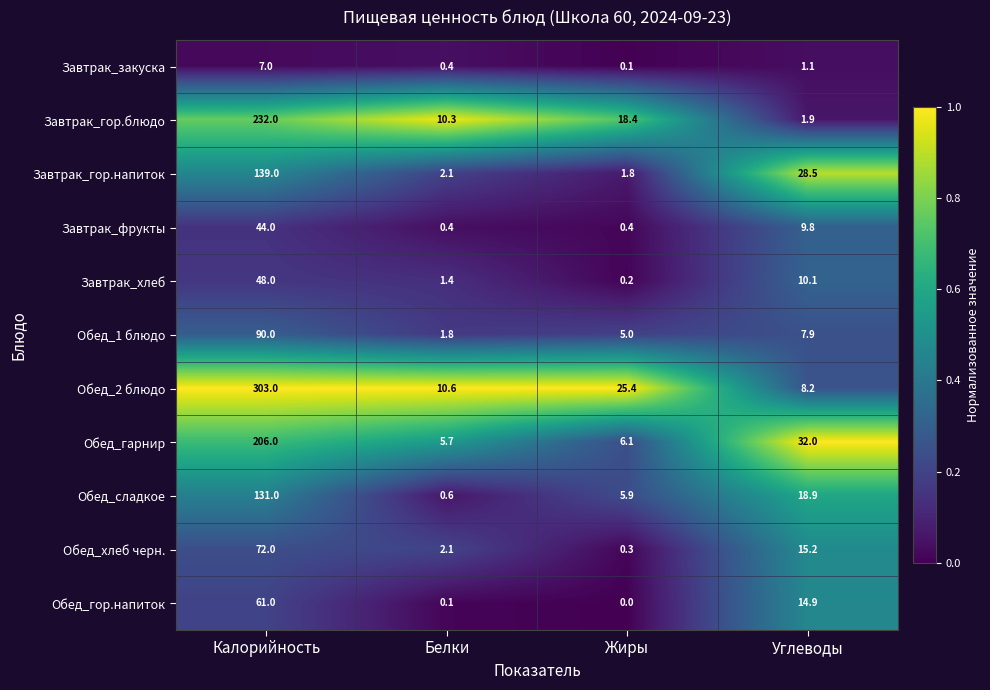

What is the greatest value displayed?

303.0